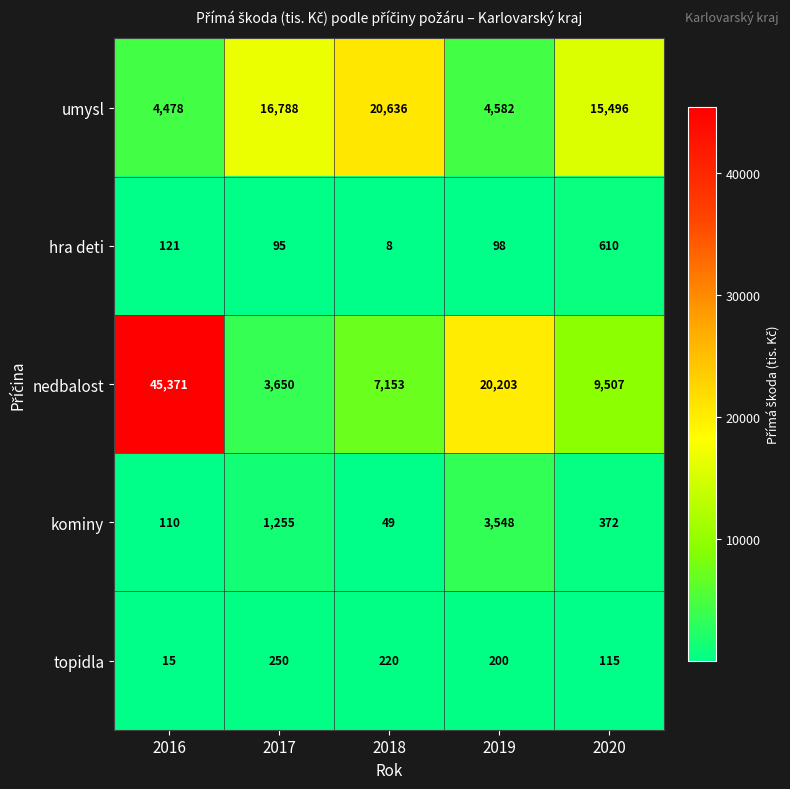

Which series has the largest total across all categories?

nedbalost